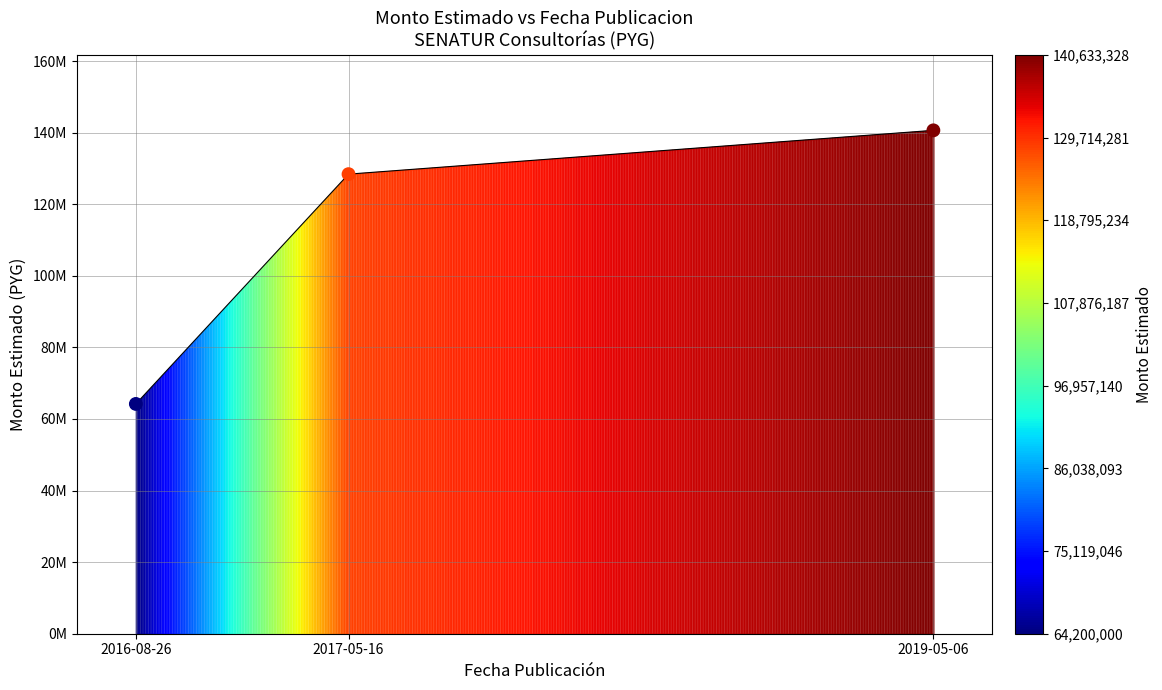

Approximately how many times larger is the value at 2019-05-06 compared to 2017-05-16?

1.1